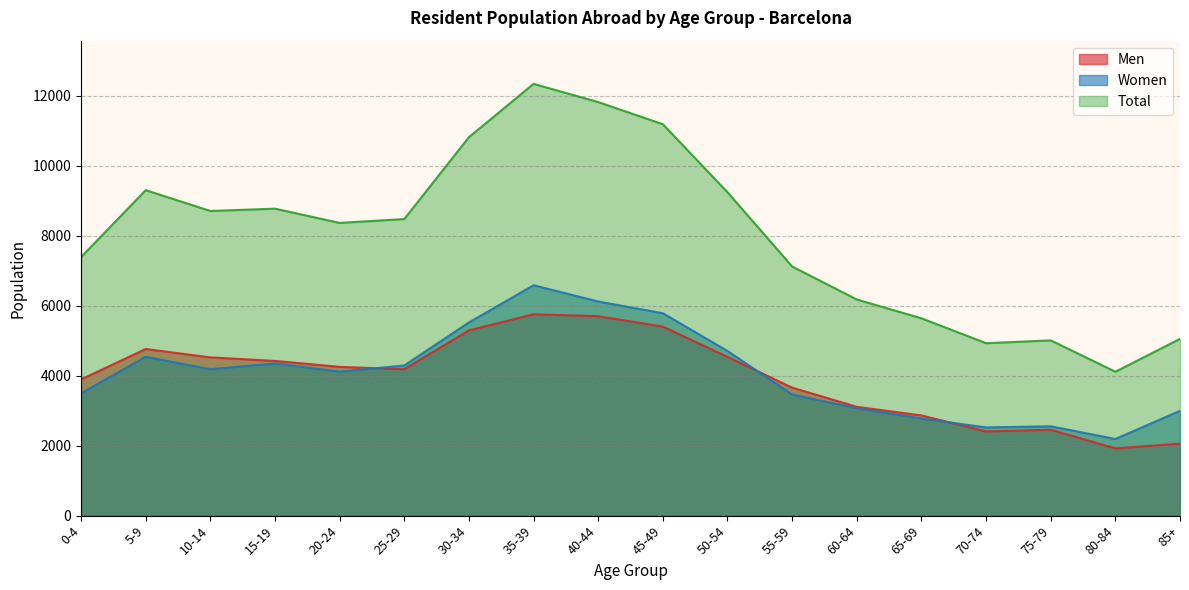

What is the total value across all series at 55-59?

14248